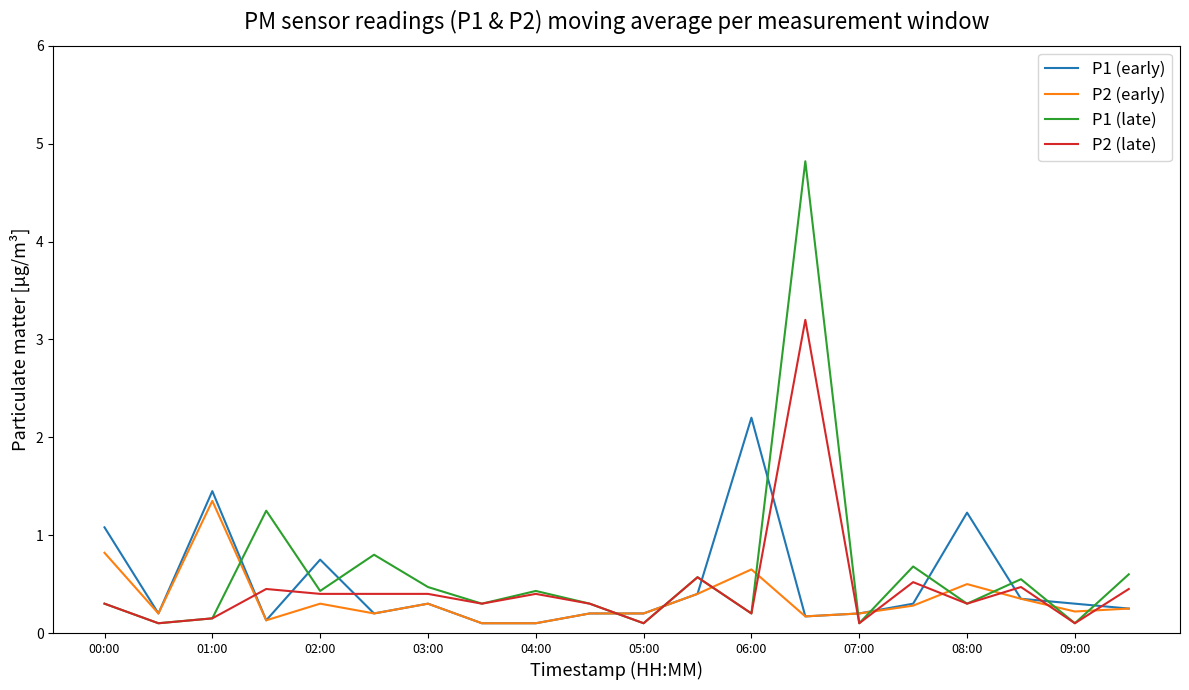

Which series has the largest range (max minus min)?

P1 (late)